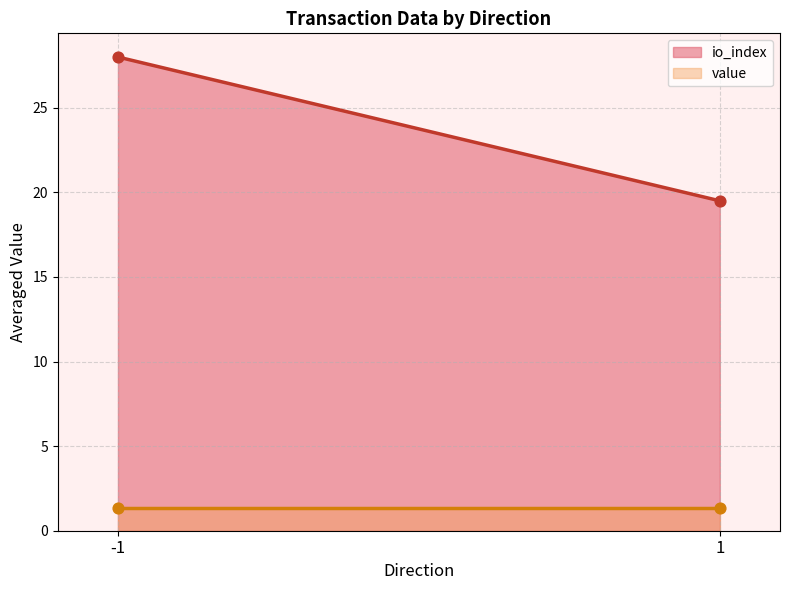

What are all the series names shown in the legend?

io_index, value